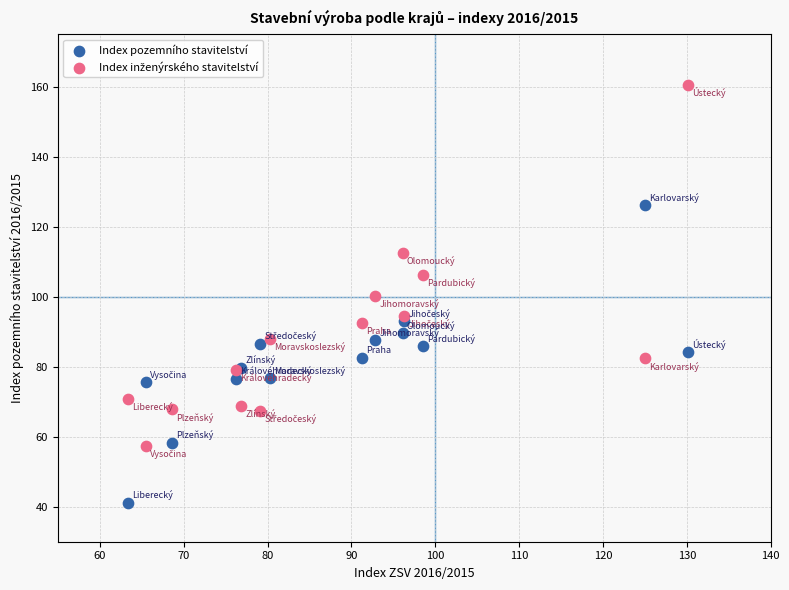

Which series reaches the minimum Y coordinate?

Index pozemního stavitelství